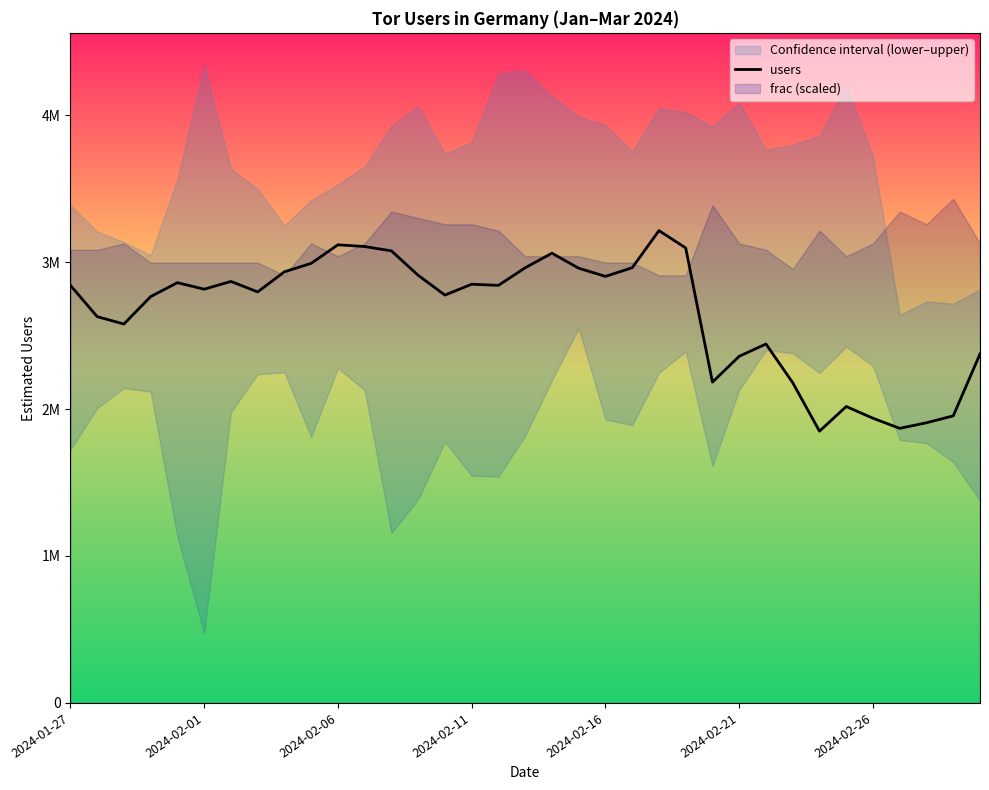

Reading left to right, transcribe all the data shown in this chart.

2842382	2629142	2578773	2765475	2860115	2815839	2868581	2797332	2934155	2991531	3117888	3106152	3076472	2910113	2775734	2849607	2841887	2961619	3060685	2958481	2903040	2961695	3214515	3096364	2183457	2359380	2442648	2179224	1849546	2017268	1937432	1868716	1906787	1953729	2374938